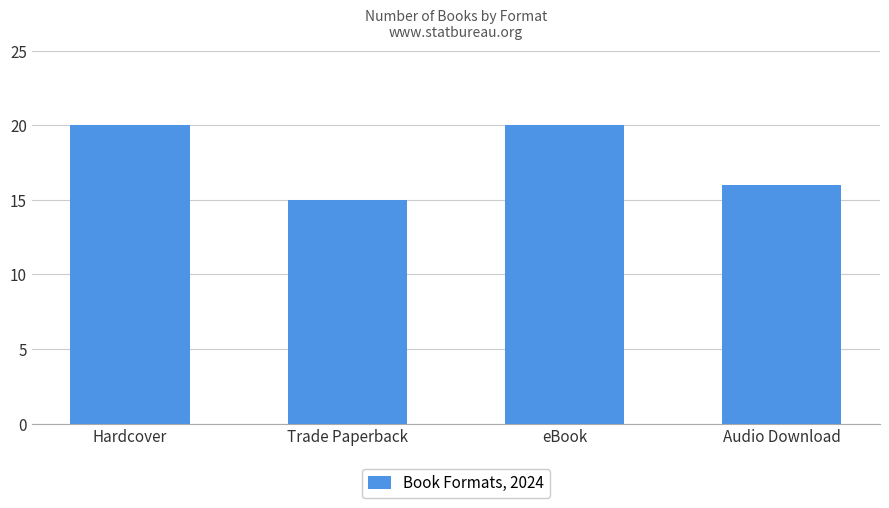

At which label is the value closest to 17?

Audio Download